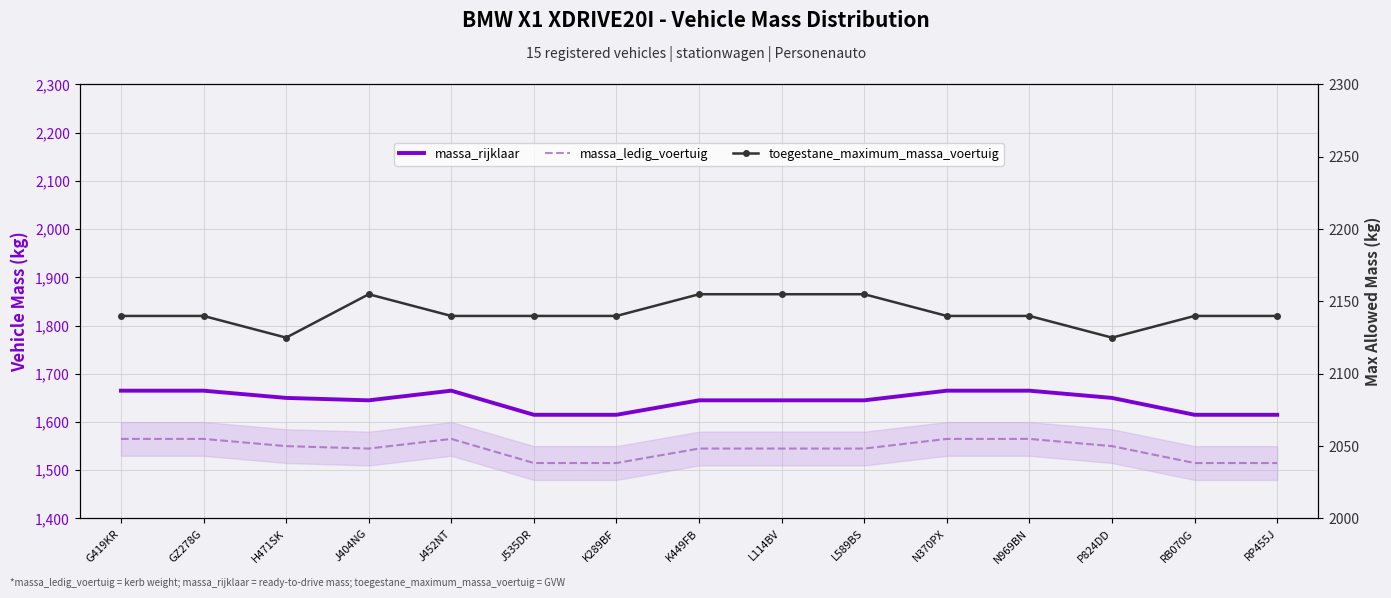

True or false: massa_rijklaar and toegestane_maximum_massa_voertuig cross at least once.

False